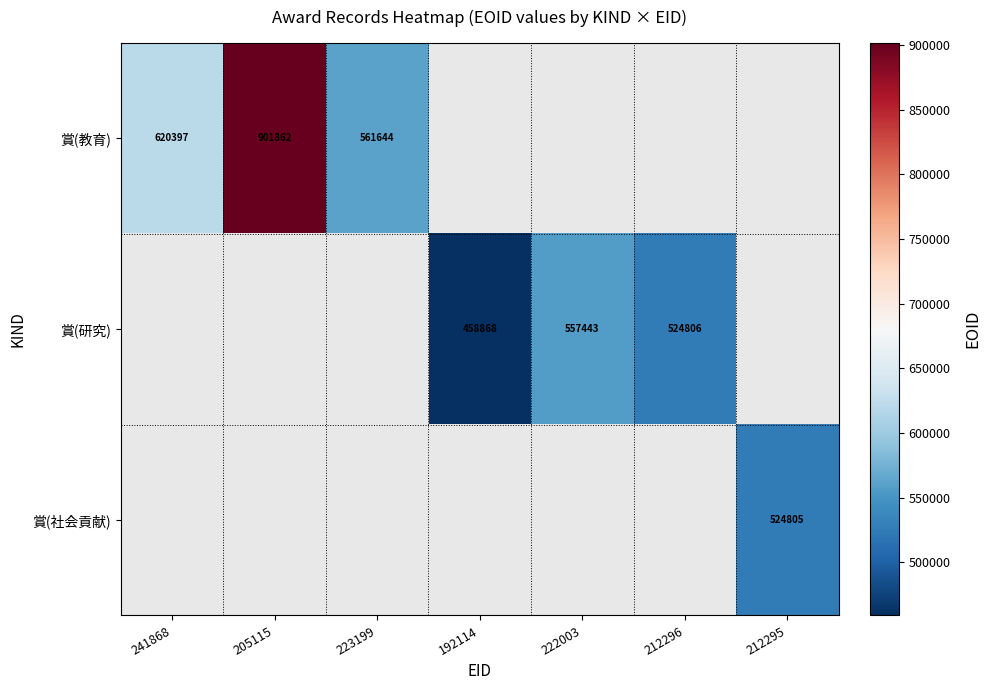

What is the difference between the 賞(研究) values at 222003 and 212296?

32637